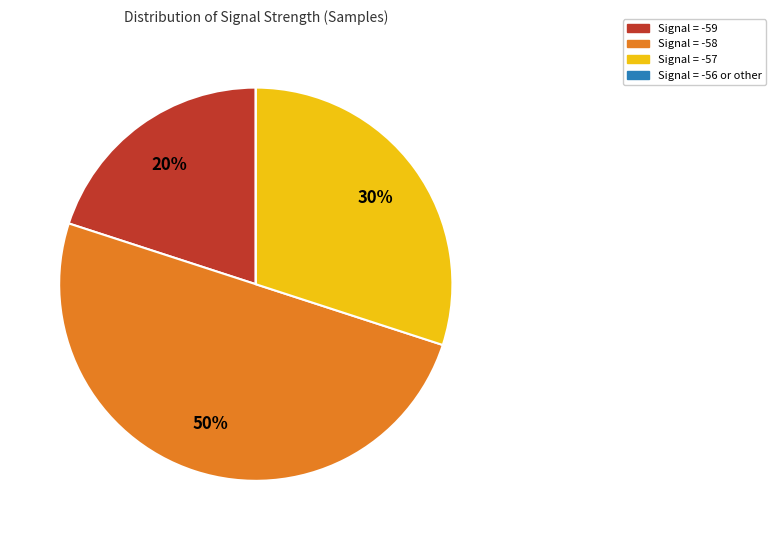

To the nearest percent, what is the average slice percentage?

25%